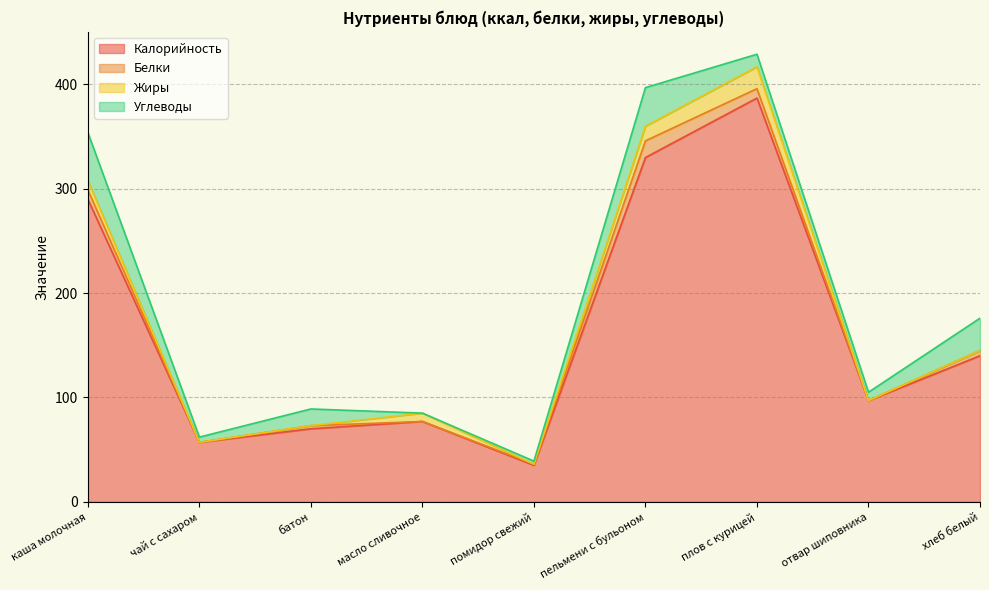

Reading left to right, what are all the values shown in this chart?

Калорийность: каша молочная=290	чай с сахаром=57	батон=70	масло сливочное=77	помидор свежий=35	пельмени с бульоном=330	плов с курицей=387	отвар шиповника=97	хлеб белый=140
Белки: каша молочная=9	чай с сахаром=0	батон=3	масло сливочное=0	помидор свежий=1	пельмени с бульоном=16	плов с курицей=9	отвар шиповника=0	хлеб белый=5
Жиры: каша молочная=9	чай с сахаром=0	батон=0	масло сливочное=8	помидор свежий=0	пельмени с бульоном=14	плов с курицей=21	отвар шиповника=0	хлеб белый=0
Углеводы: каша молочная=46	чай с сахаром=5	батон=16	масло сливочное=0	помидор свежий=3	пельмени с бульоном=37	плов с курицей=12	отвар шиповника=8	хлеб белый=31